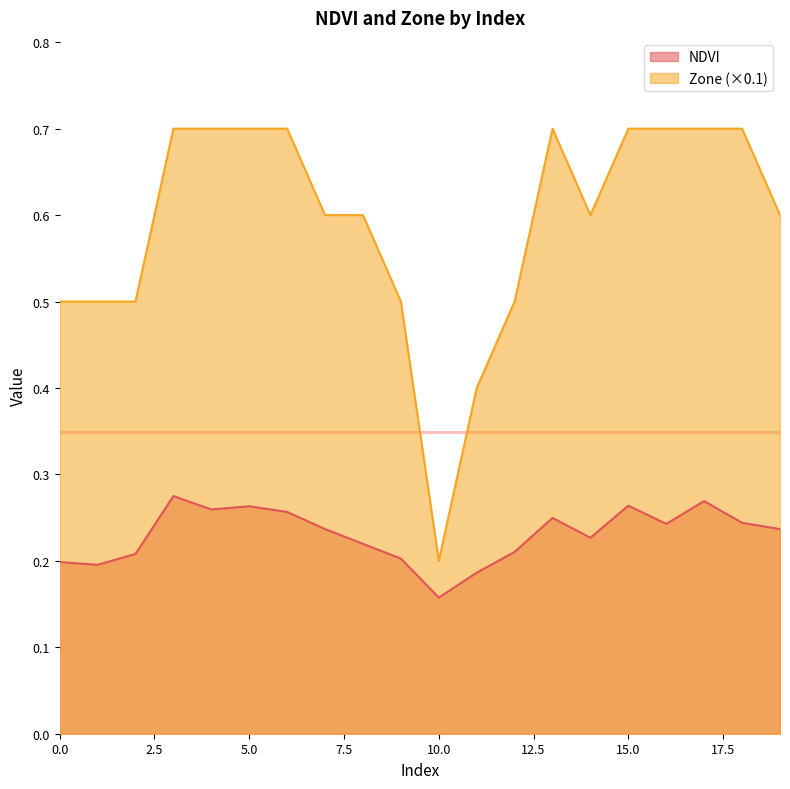

What is the value of the NDVI point at the 19th from the left?

0.2